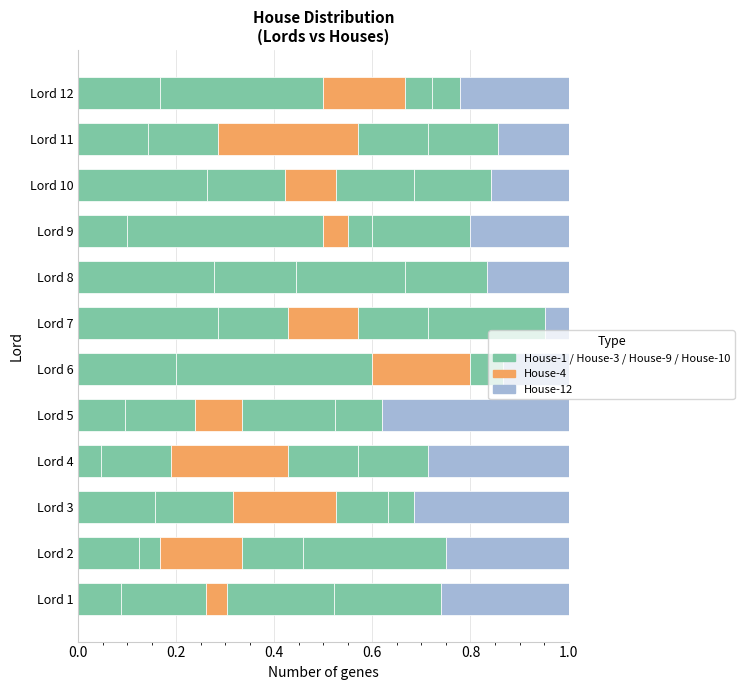

Count the number of data series in this chart.

6